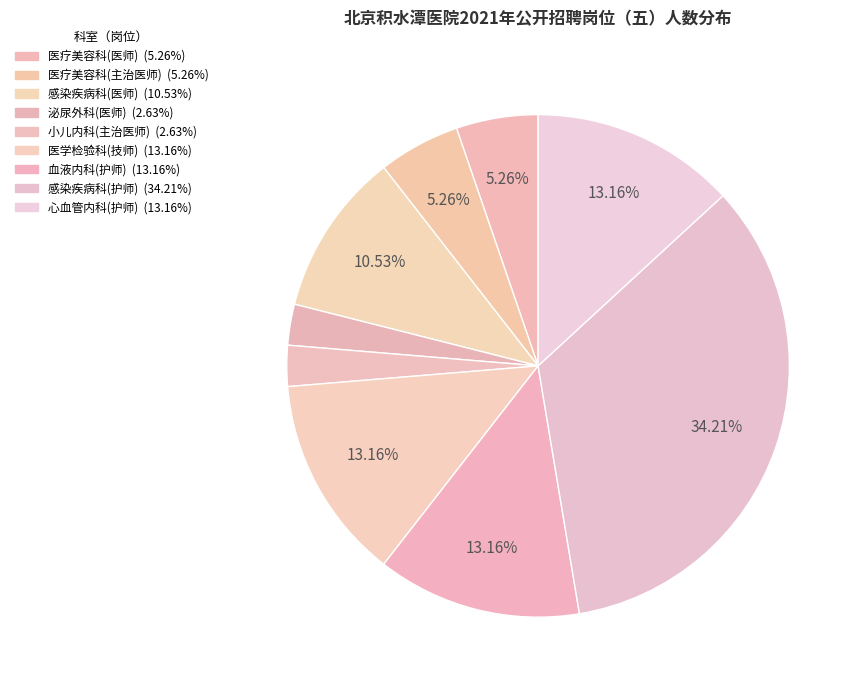

To the nearest percent, what is the combined percentage of 感染疾病科(护师) and 小儿内科(主治医师)?

37%